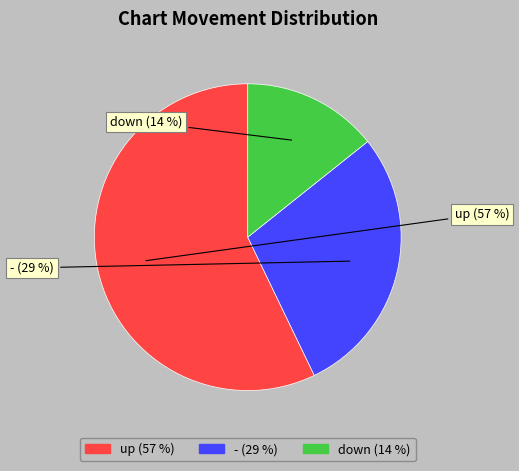

How many slices are in this pie chart?

3